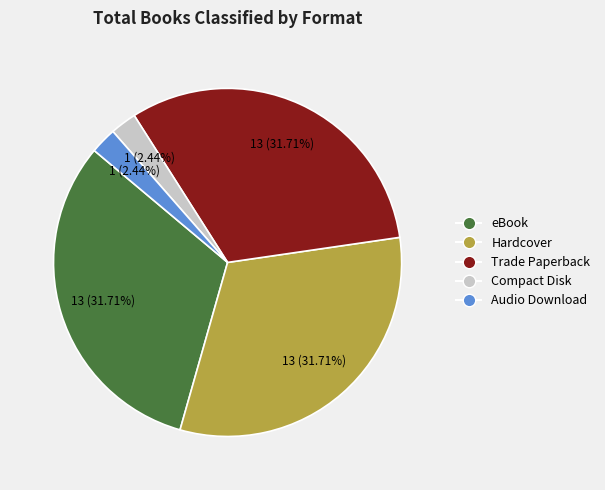

Count the number of slices in the pie.

5